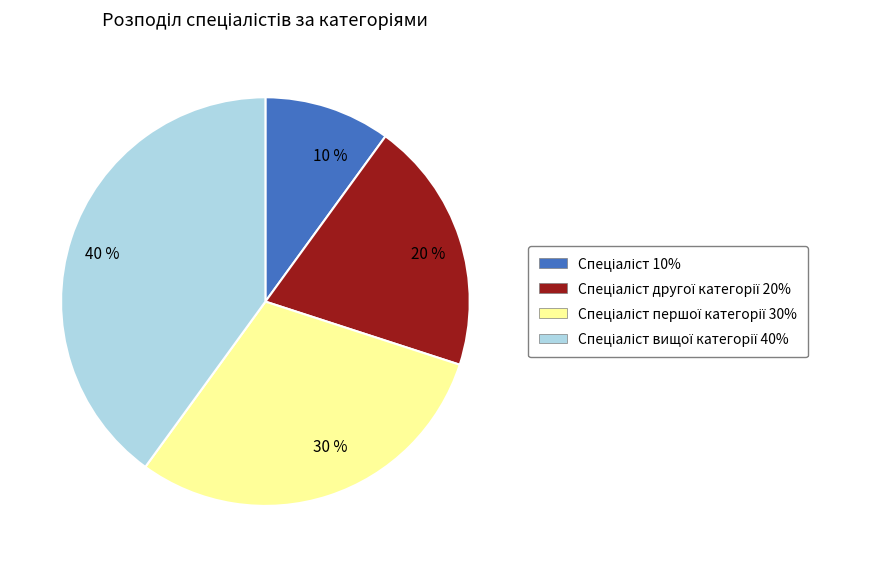

Is it true that 20 % is 20% of the pie?

True